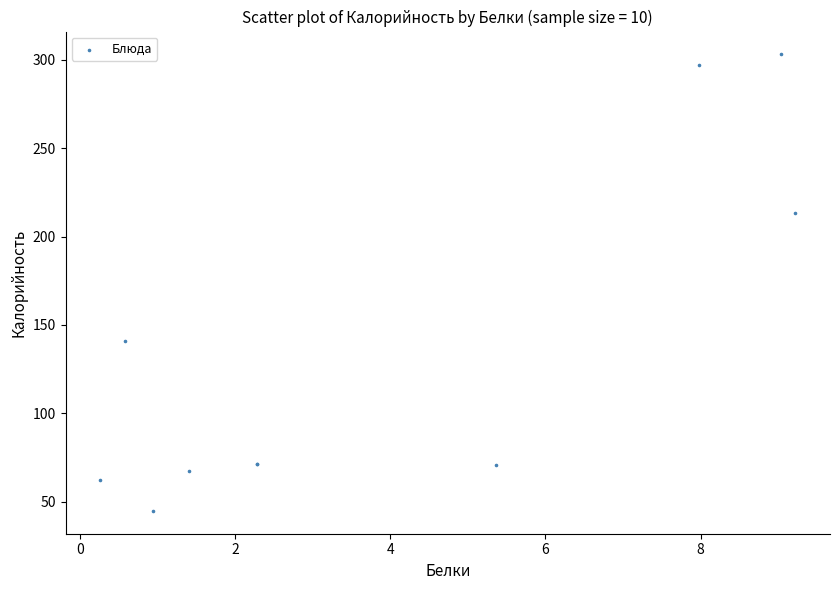

What Y value in the scatter plot is closest to 173?

141.2